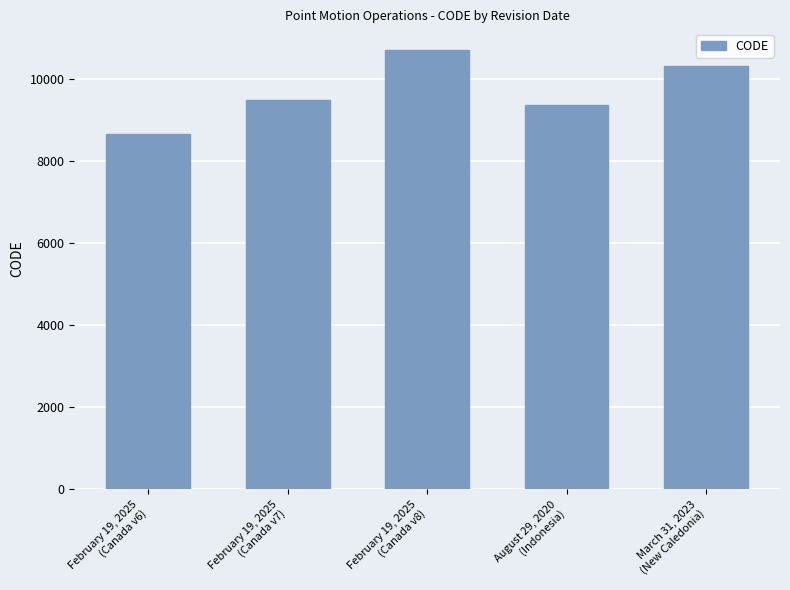

The value at February 19, 2025
(Canada v8) is 10707. True or false?

True